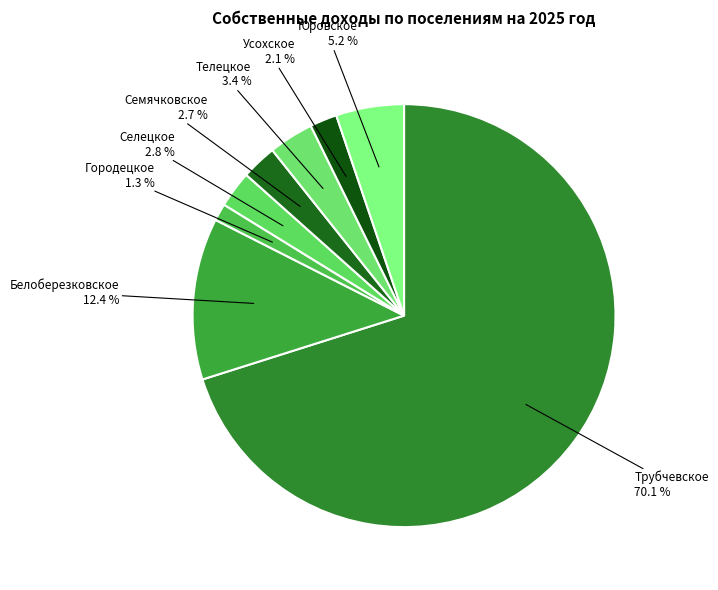

To the nearest percent, what is the average slice percentage?

12%